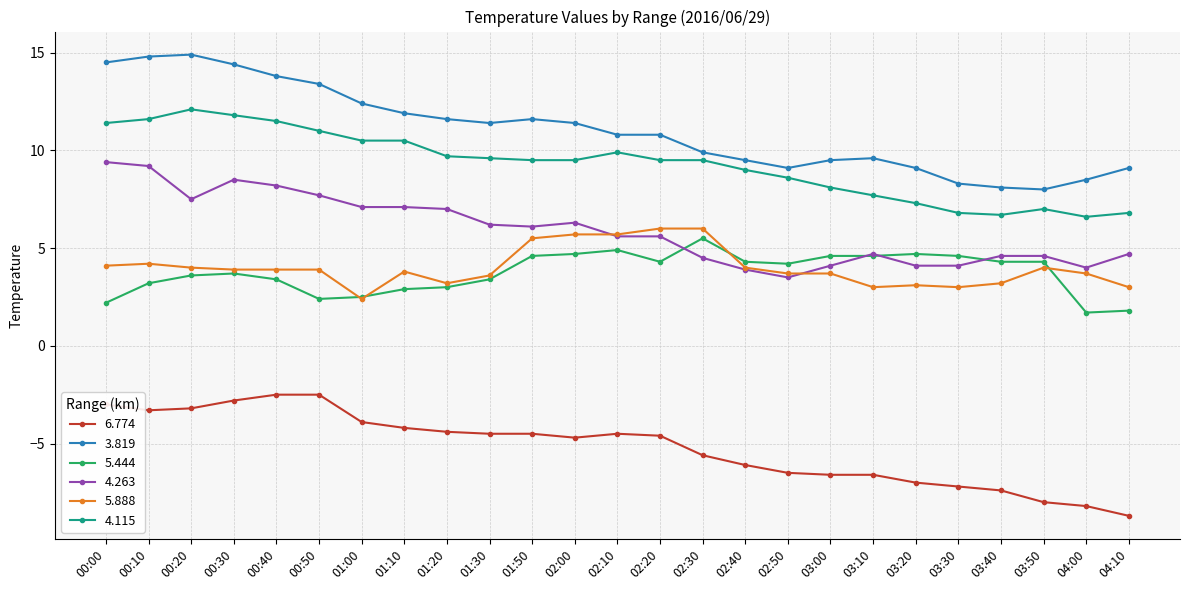

Is the value of 6.774 at 01:00 greater than the value of 4.115 at 04:00?

No